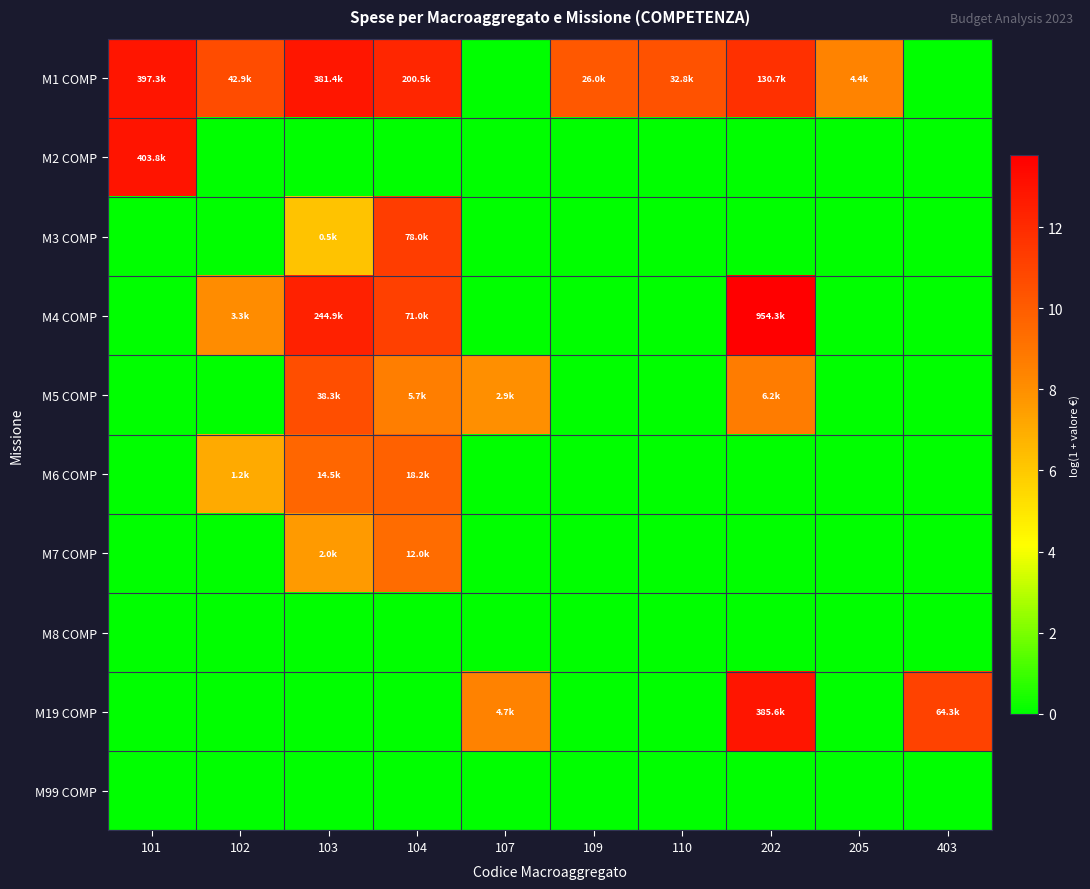

What is the difference between the highest and lowest values at 103?

12.9